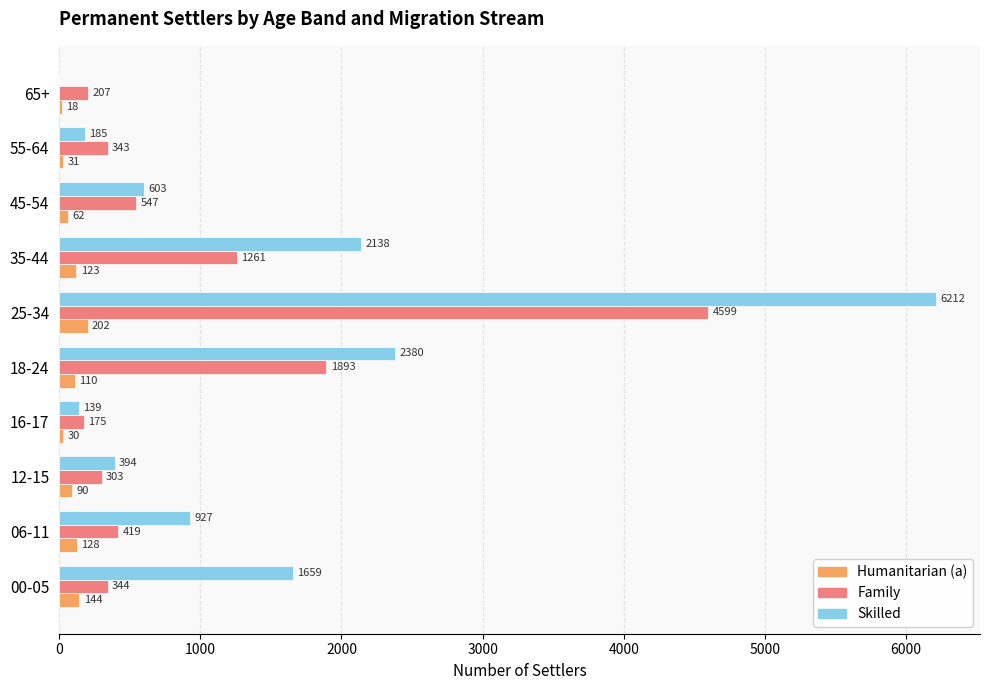

The value of Skilled at 25-34 is 10114. True or false?

False